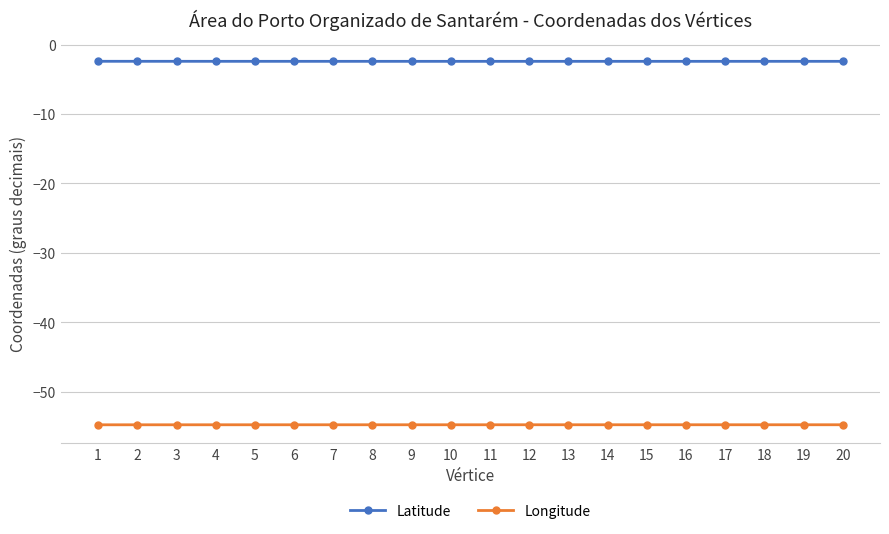

What is the difference between the highest and lowest values at 19?

52.3